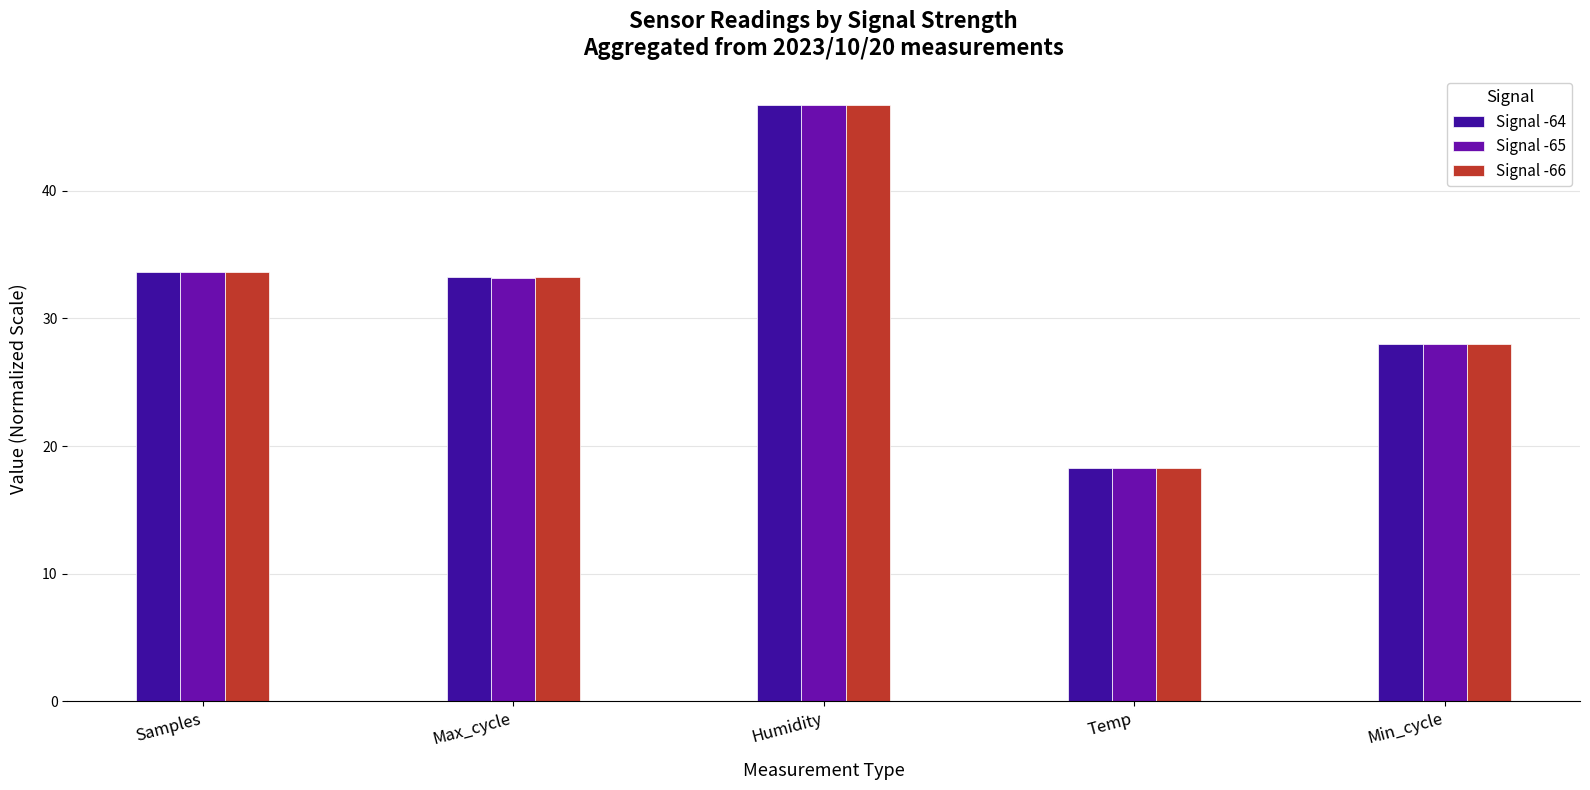

How many data points in Signal -65 are less than 33?

2